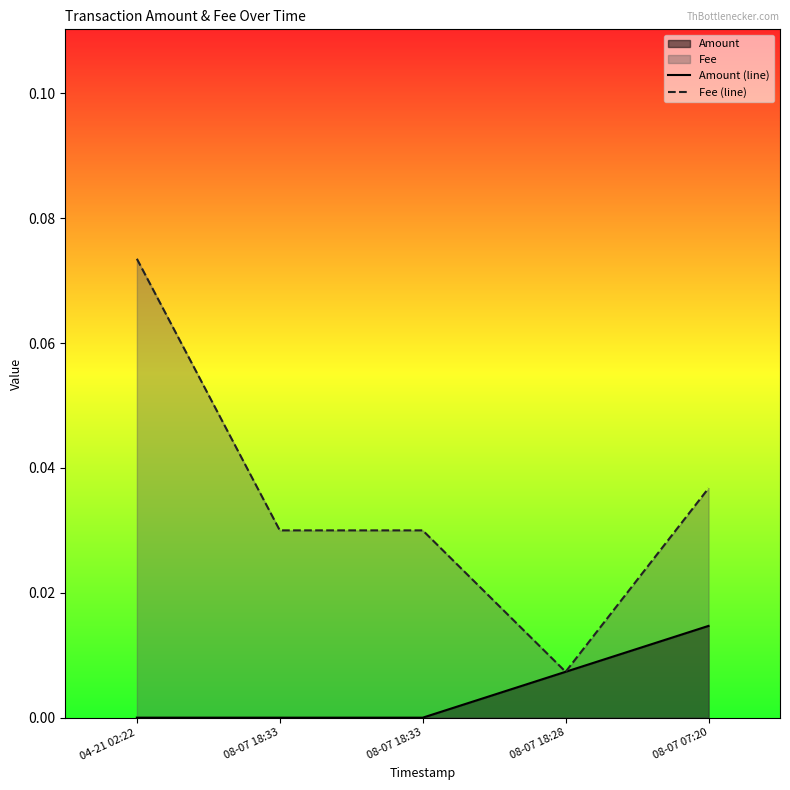

How many categories are shown in the chart?

5